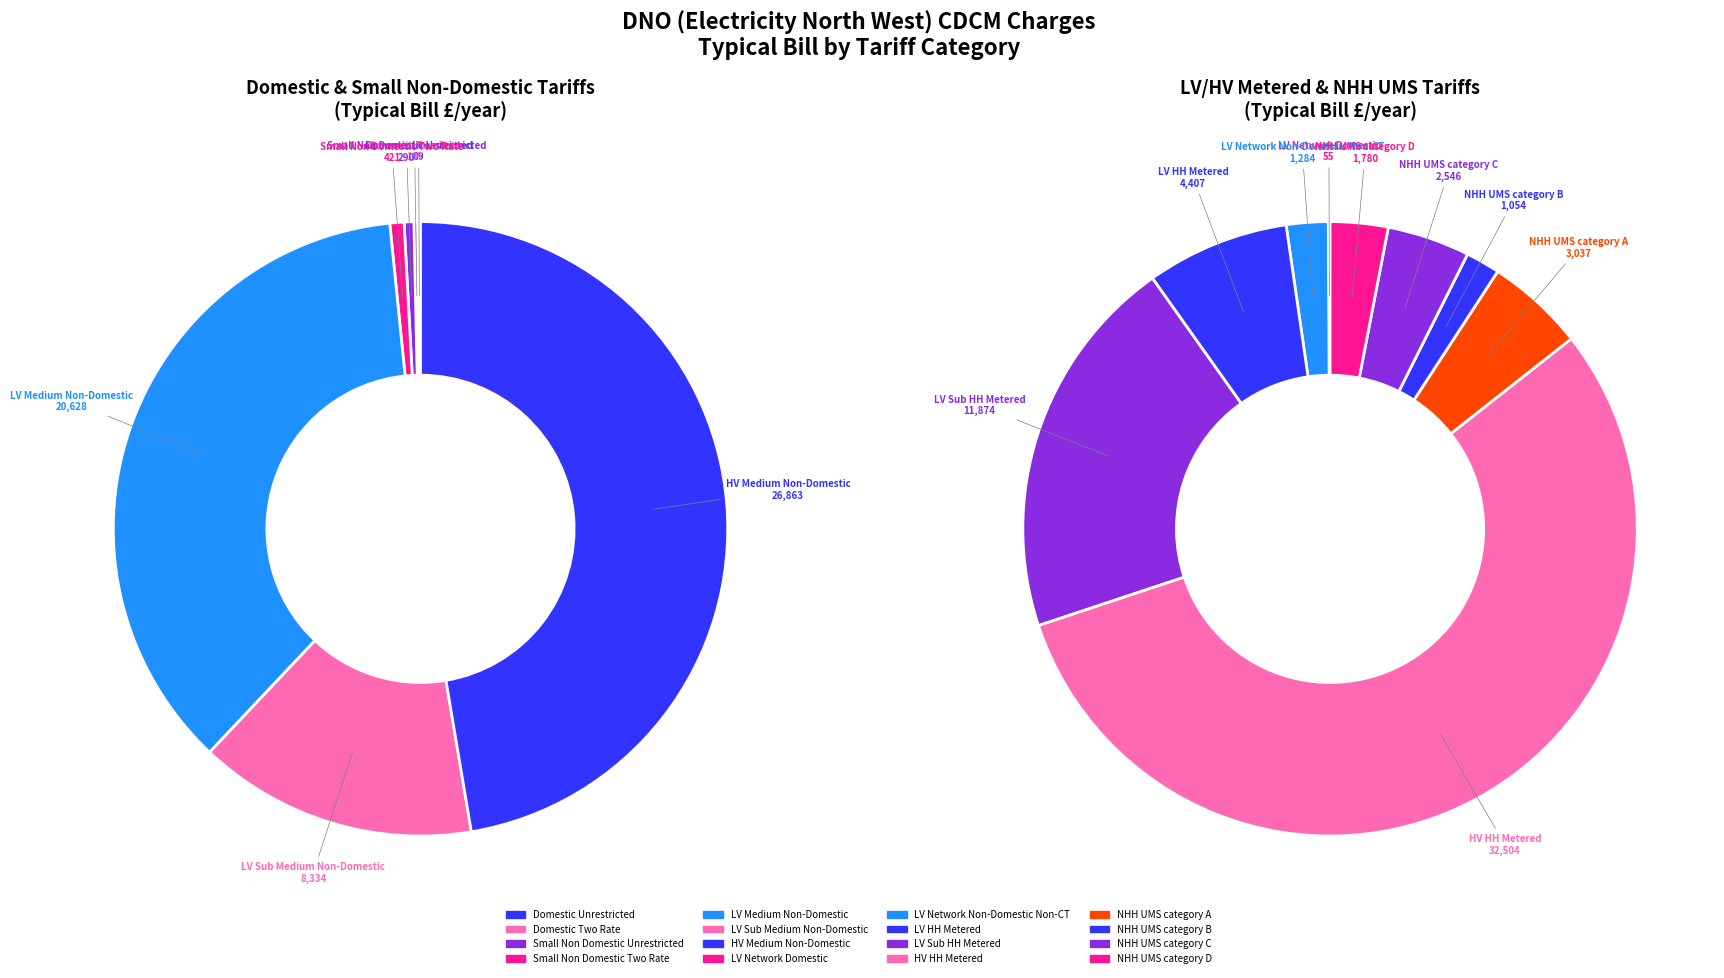

How many slices are in this pie chart?

16